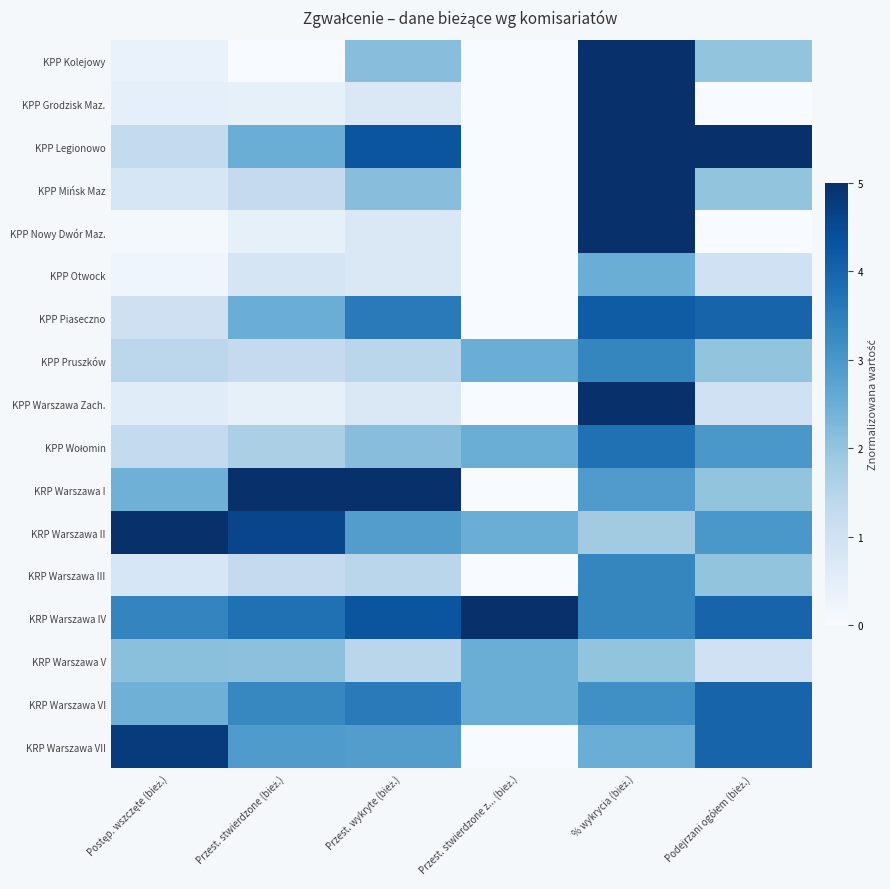

Rank the series at Postęp. wszczęte (bież.) from highest to lowest value.

KRP Warszawa II, KRP Warszawa VII, KRP Warszawa IV, KRP Warszawa I, KRP Warszawa VI, KRP Warszawa V, KPP Pruszków, KPP Legionowo, KPP Wołomin, KPP Piaseczno, KPP Mińsk Maz, KRP Warszawa III, KPP Warszawa Zach., KPP Grodzisk Maz., KPP Kolejowy, KPP Otwock, KPP Nowy Dwór Maz.